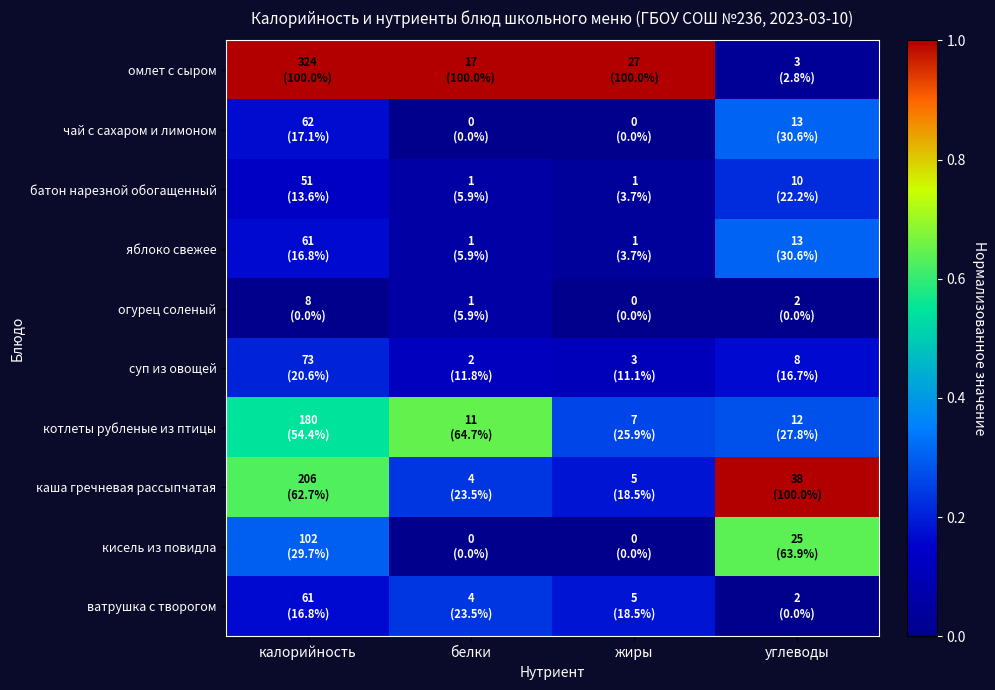

How many data points does each series have?

4